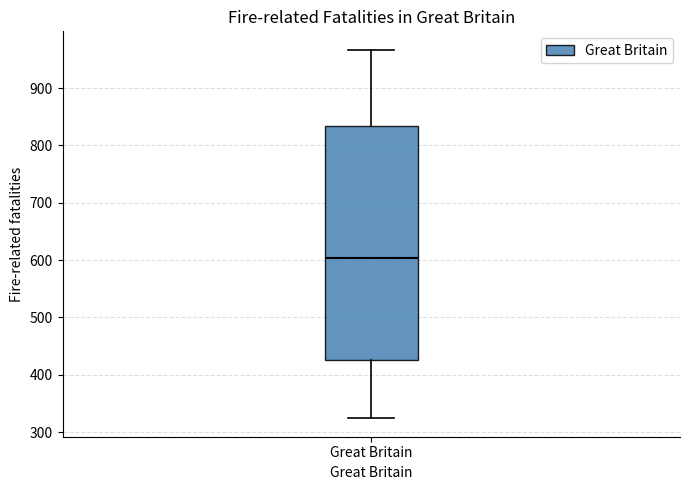

Where is the lower edge of the box for Great Britain on the y-axis? The values are not printed on the chart, so give them approximately, as read against the axis.

430